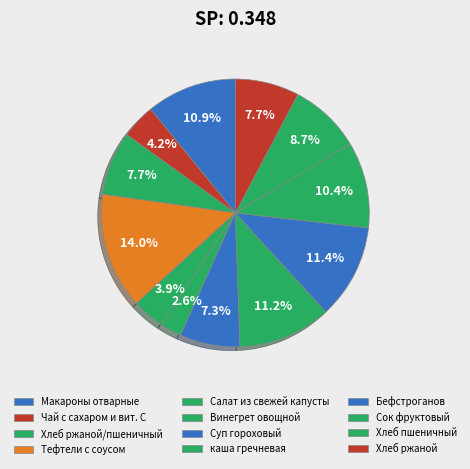

Is it true that Хлеб ржаной/пшеничный is 8% of the pie?

True